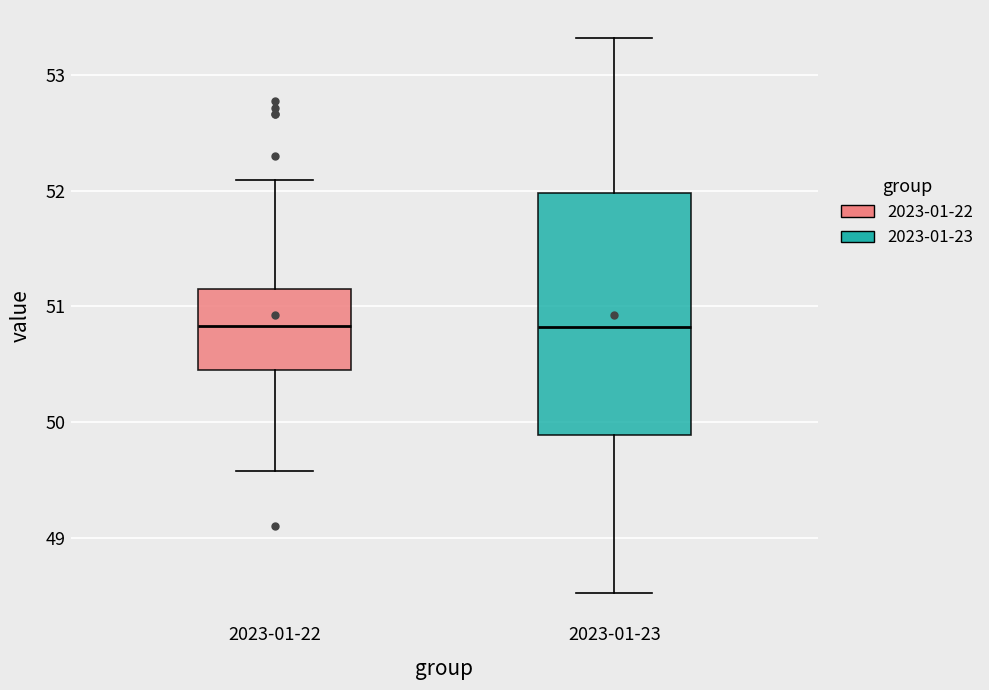

Which box is the tallest, from its lower edge to its upper edge?

2023-01-23